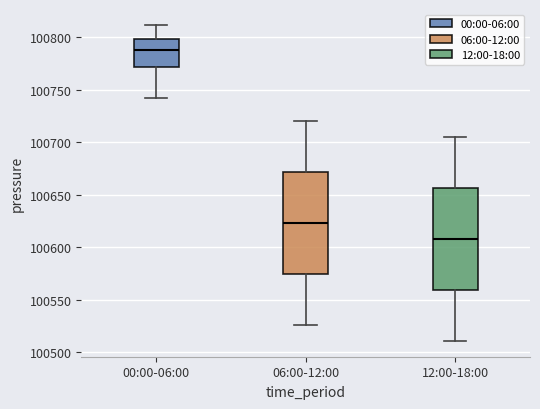

Reading left to right, transcribe this box plot: for each box, give where its median line is, the range the box spans, and where its two whiskers end, as read against the y-axis. The values are not printed on the chart, so give them approximately, as read against the axis.

00:00-06:00: median 100790, box 100770 to 100800, whiskers 100740 to 100810
06:00-12:00: median 100625, box 100575 to 100670, whiskers 100525 to 100720
12:00-18:00: median 100610, box 100560 to 100655, whiskers 100510 to 100705